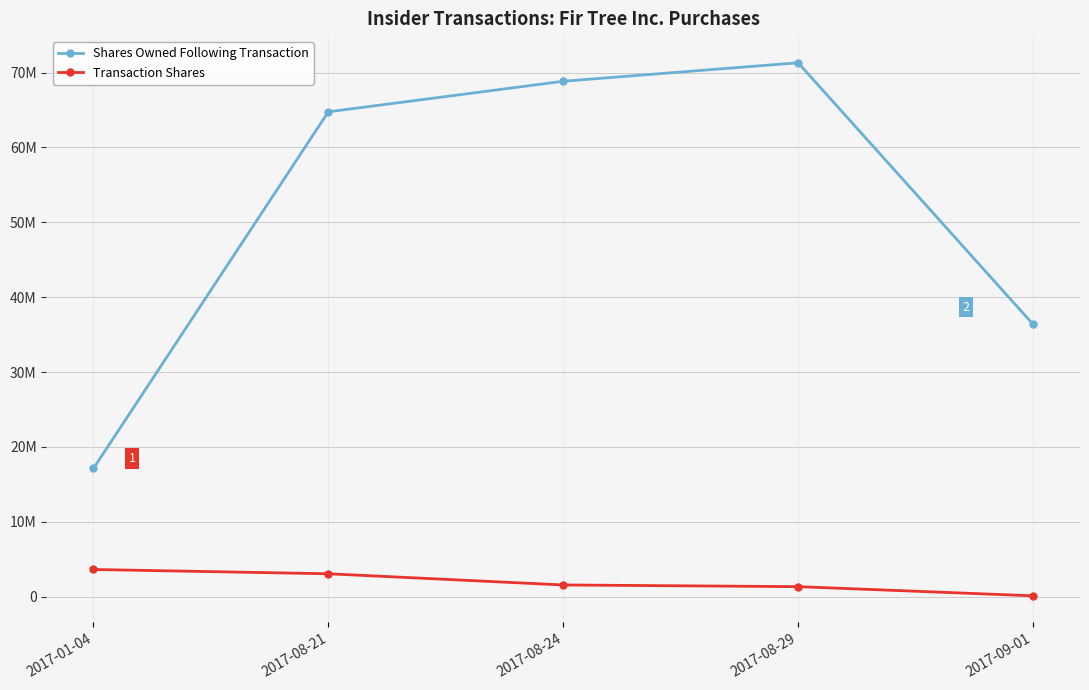

What is the value of the Transaction Shares point at the 1st from the left?

3618922